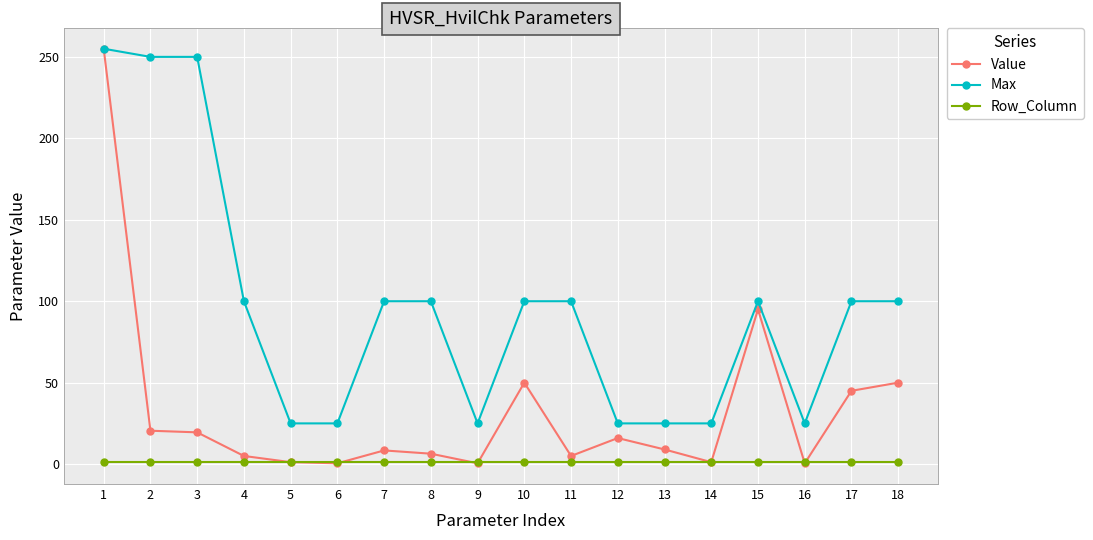

Count the Max values in the range 25 to 100.

15